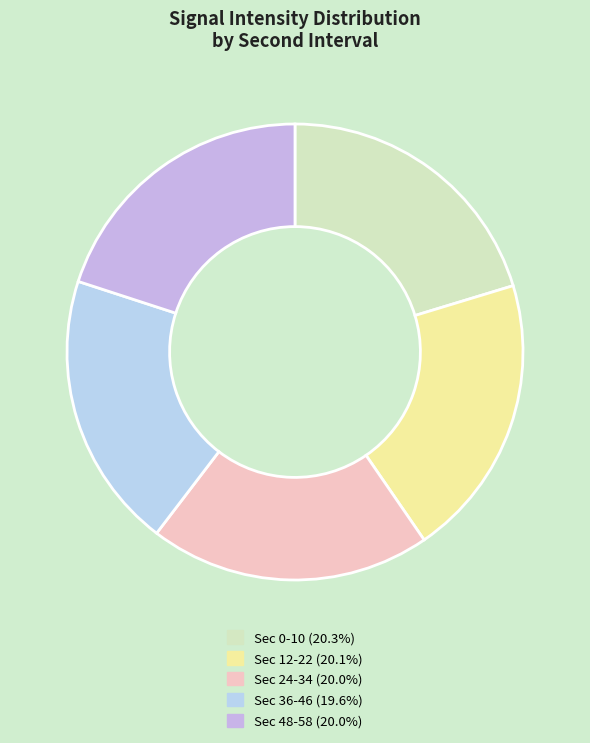

How many segments does this pie chart have?

5